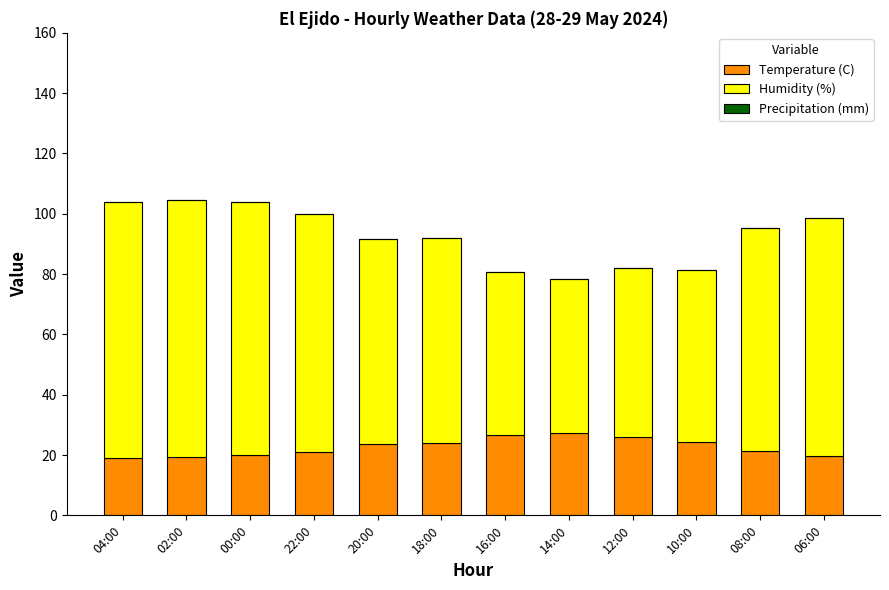

What is the maximum value for Temperature (C)?

27.3